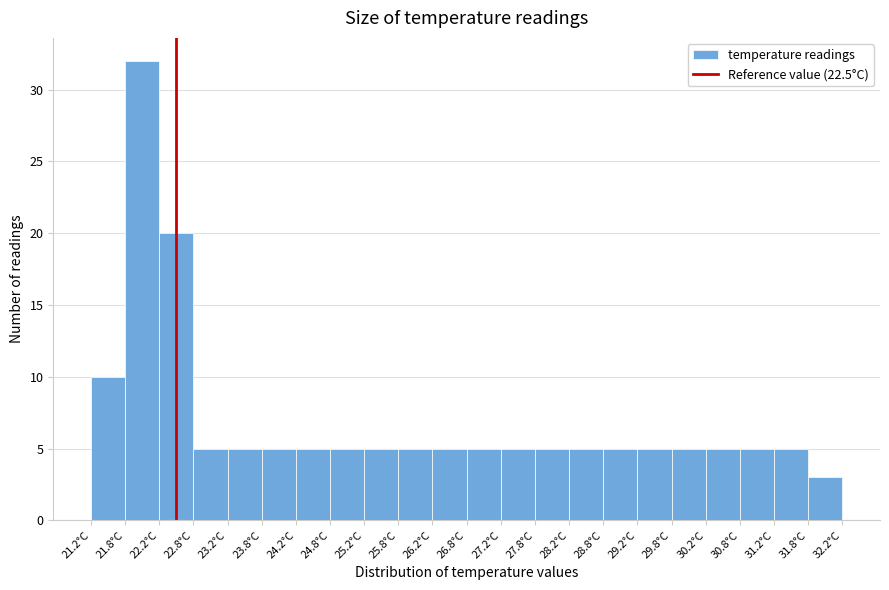

Reading left to right, list every bar in this chart as the range it spans on the x-axis followed by its height. The values are not printed on the chart, so give them approximately, as read against the axis.

21.25 to 21.75: 10
21.75 to 22.25: 32
22.25 to 22.75: 20
22.75 to 23.25: 5
23.25 to 23.75: 5
23.75 to 24.25: 5
24.25 to 24.75: 5
24.75 to 25.25: 5
25.25 to 25.75: 5
25.75 to 26.25: 5
26.25 to 26.75: 5
26.75 to 27.25: 5
27.25 to 27.75: 5
27.75 to 28.25: 5
28.25 to 28.75: 5
28.75 to 29.25: 5
29.25 to 29.75: 5
29.75 to 30.25: 5
30.25 to 30.75: 5
30.75 to 31.25: 5
31.25 to 31.75: 5
31.75 to 32.25: 3